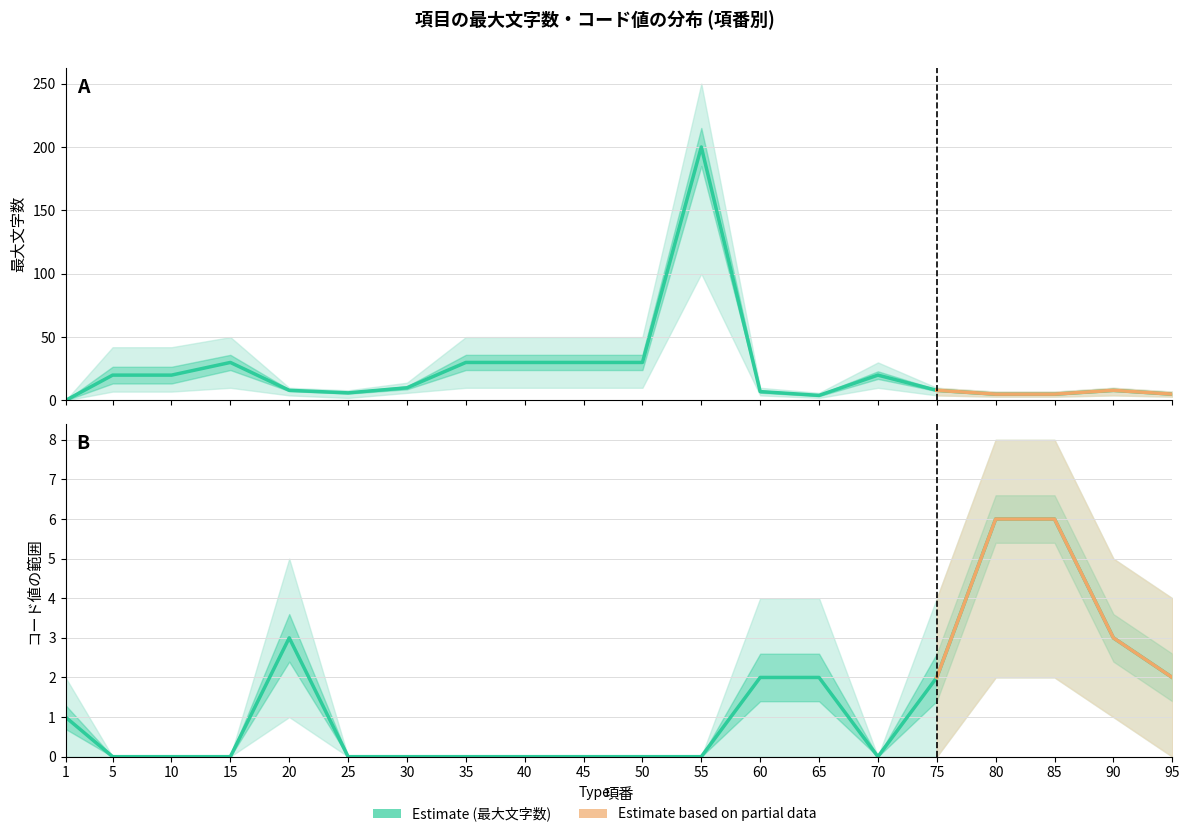

True or false: 最大文字数_lower and コード数_lower cross at least once.

False